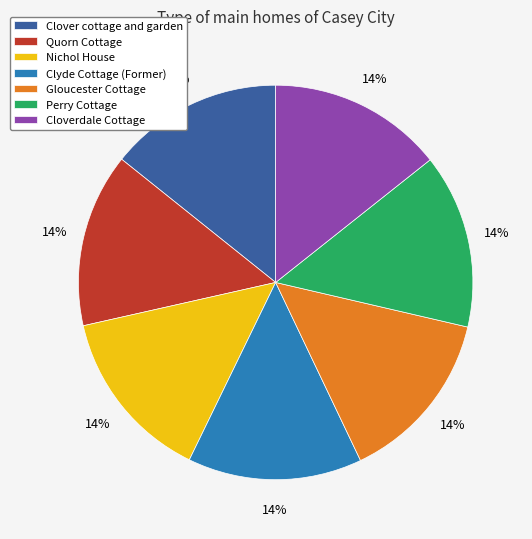

What is the ratio of the value at Gloucester Cottage to the value at Nichol House?

1.0